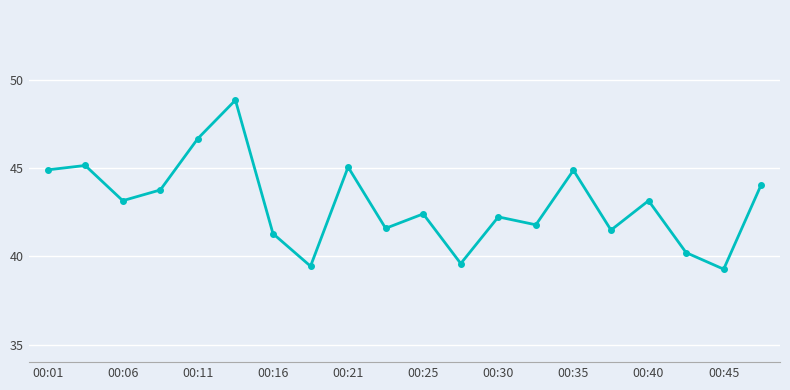

How many points are lower than both their immediate neighbors (excluding endpoints)?

7